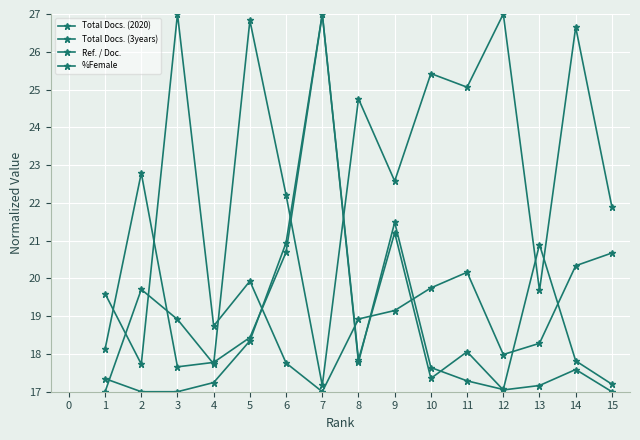

Reading left to right, extract all data points from this chart.

Total Docs. (2020): 18.1	22.8	17.7	17.8	18.4	20.7	27.0	17.8	21.2	17.4	18.1	17.0	17.2	17.6	17.0
Total Docs. (3years): 17.3	17.0	17.0	17.2	18.3	20.9	27.0	17.8	21.5	17.6	17.3	17.1	20.9	17.8	17.2
Ref. / Doc.: 19.6	17.7	27.0	18.7	19.9	17.8	17.0	18.9	19.1	19.7	20.2	18.0	18.3	20.3	20.7
%Female: 17.0	19.7	18.9	17.7	26.8	22.2	17.2	24.8	22.6	25.4	25.1	27.0	19.7	26.7	21.9